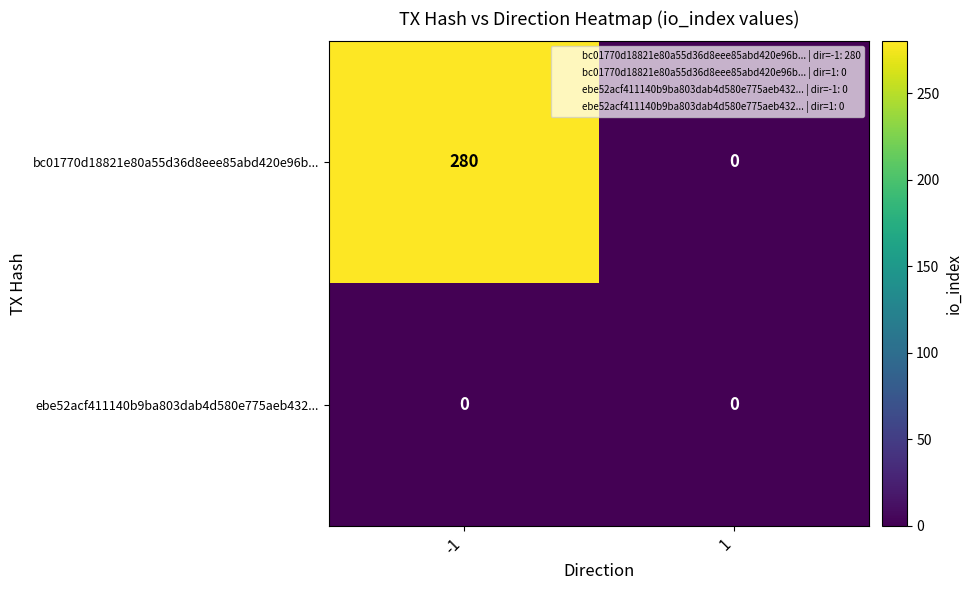

Which series has the largest total across all categories?

bc01770d18821e80a55d36d8eee85abd420e96b...